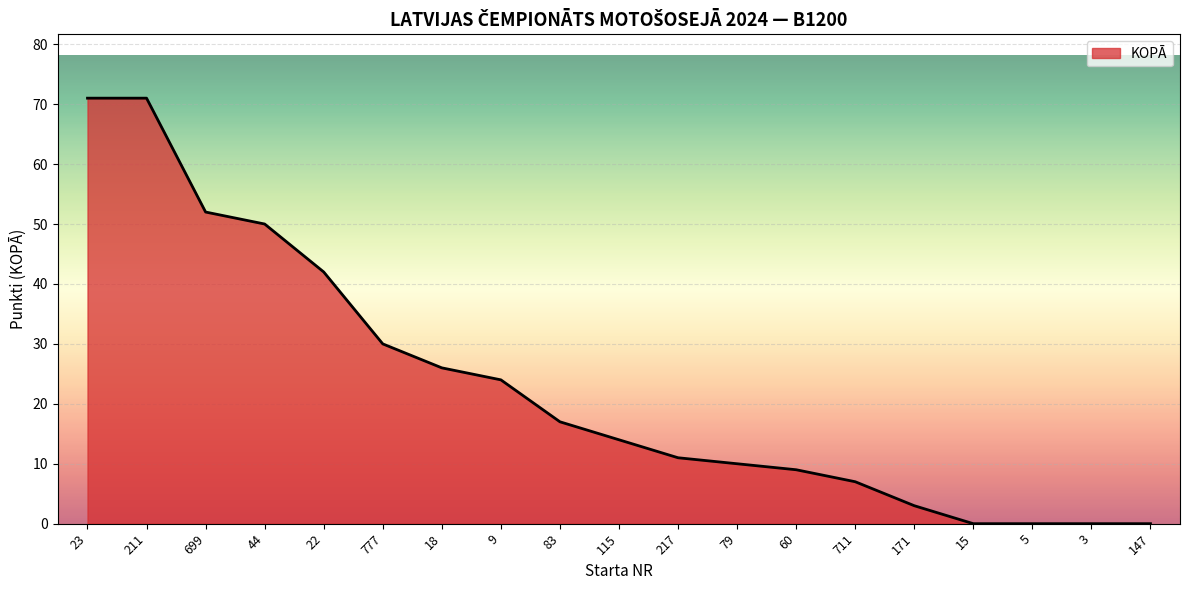

At which label is the value closest to 35?

777